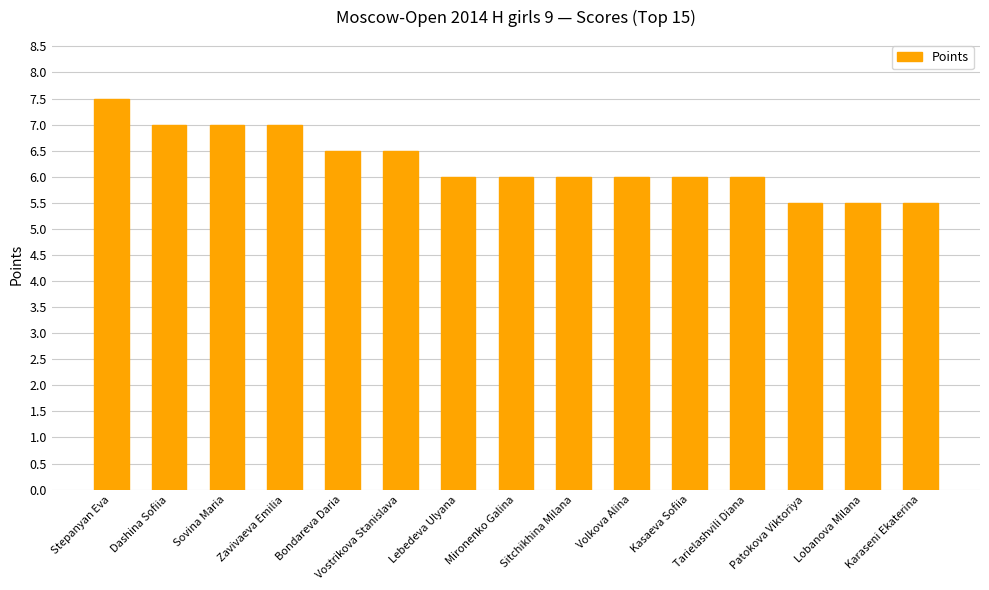

What is the change in value from Mironenko Galina to Lobanova Milana?

-0.5